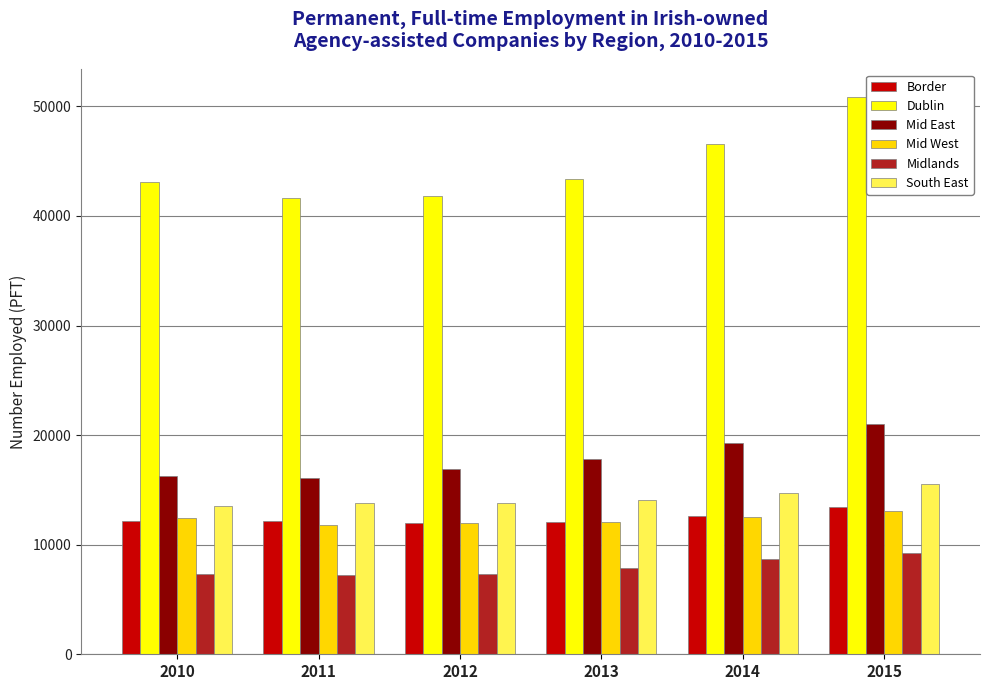

What are all the series names shown in the legend?

Border, Dublin, Mid East, Mid West, Midlands, South East